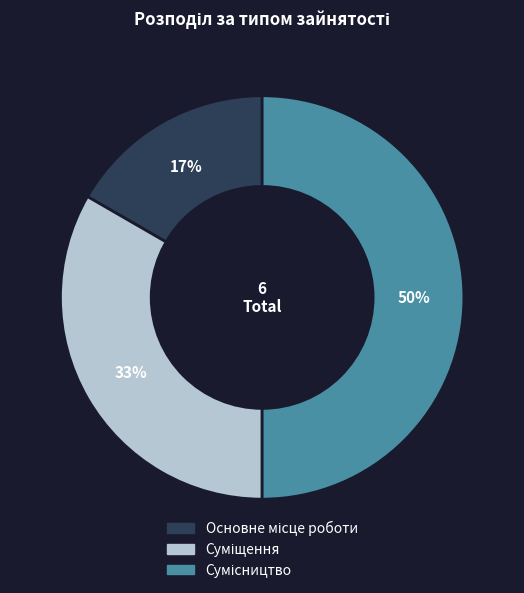

Count the number of slices in the pie.

3